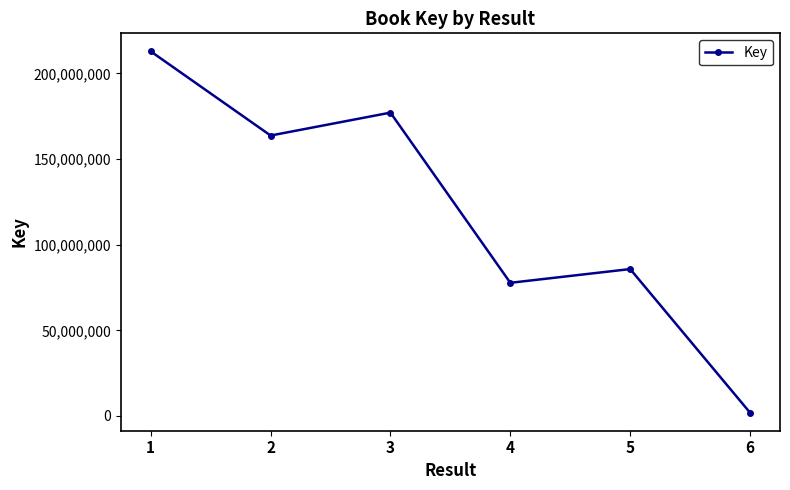

What is the difference between the maximum and minimum values?

210855031